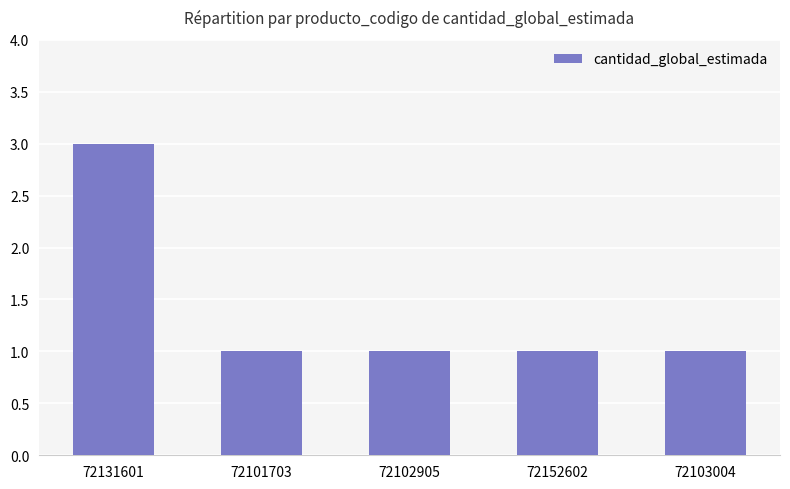

Reading right to left, transcribe all the data shown in this chart.

1	1	1	1	3